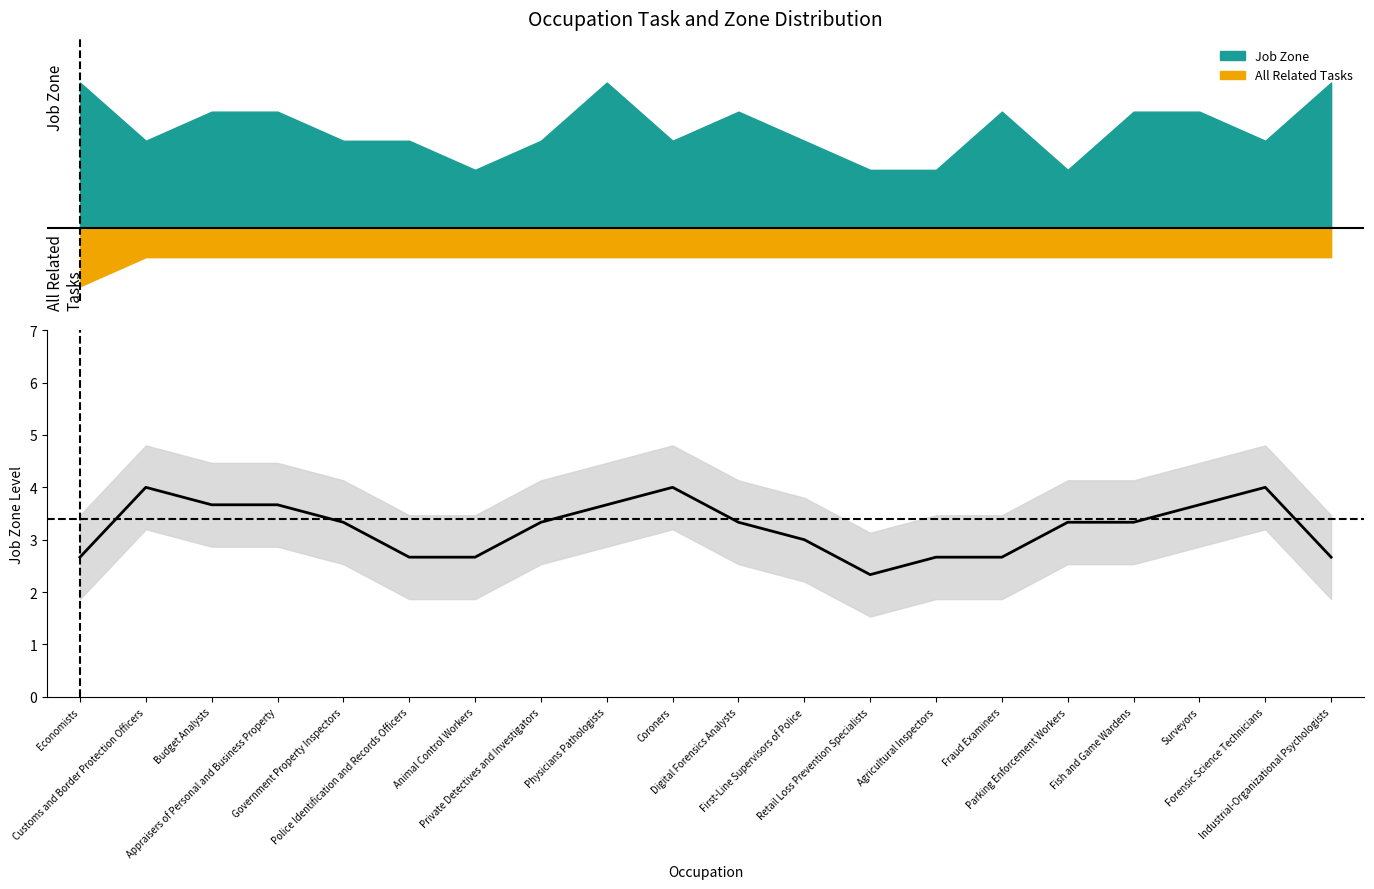

What is the smallest value displayed?

1